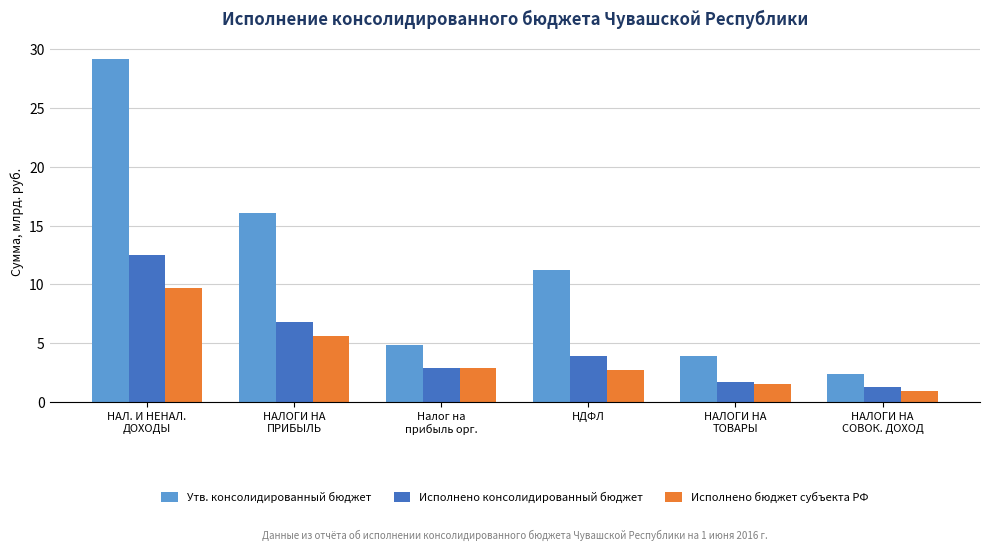

What is the difference between the second highest and minimum values in the Исполнено бюджет субъекта РФ series?

4.7